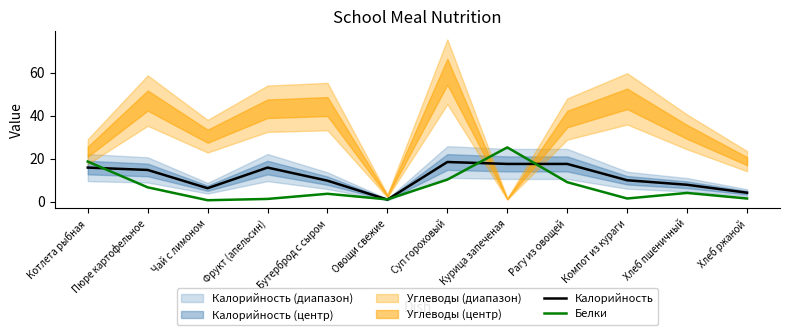

Between which two adjacent categories do Калорийность and Белки first intersect?

Котлета рыбная and Пюре картофельное